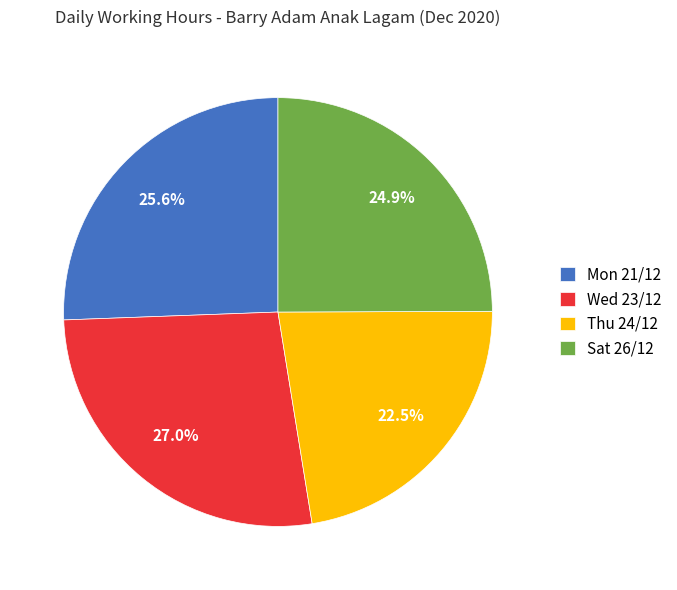

What is the total percentage of Mon 21/12 and Sat 26/12?

50.5%